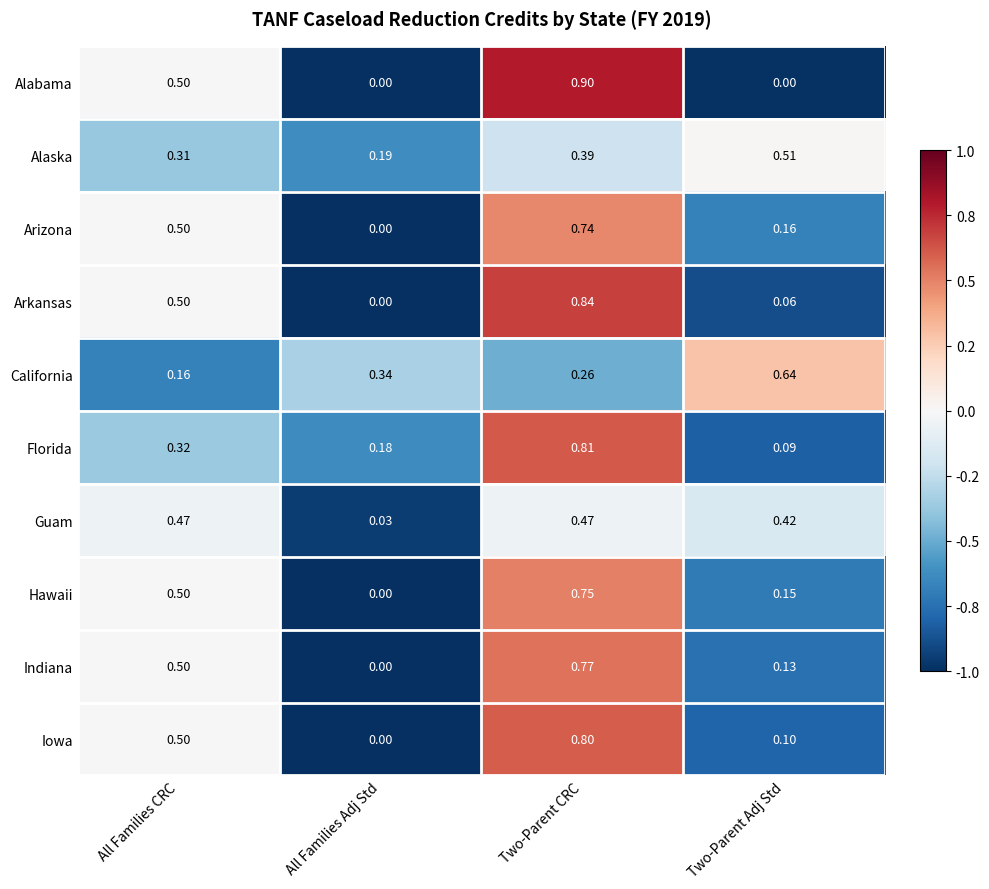

Between Two-Parent CRC and Two-Parent Adj Std, which series saw the biggest shift?

Alabama